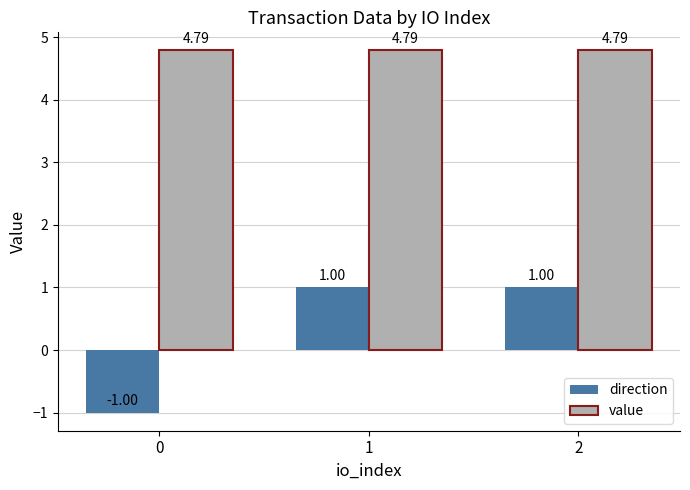

What is the total value across all series at 0?

3.8